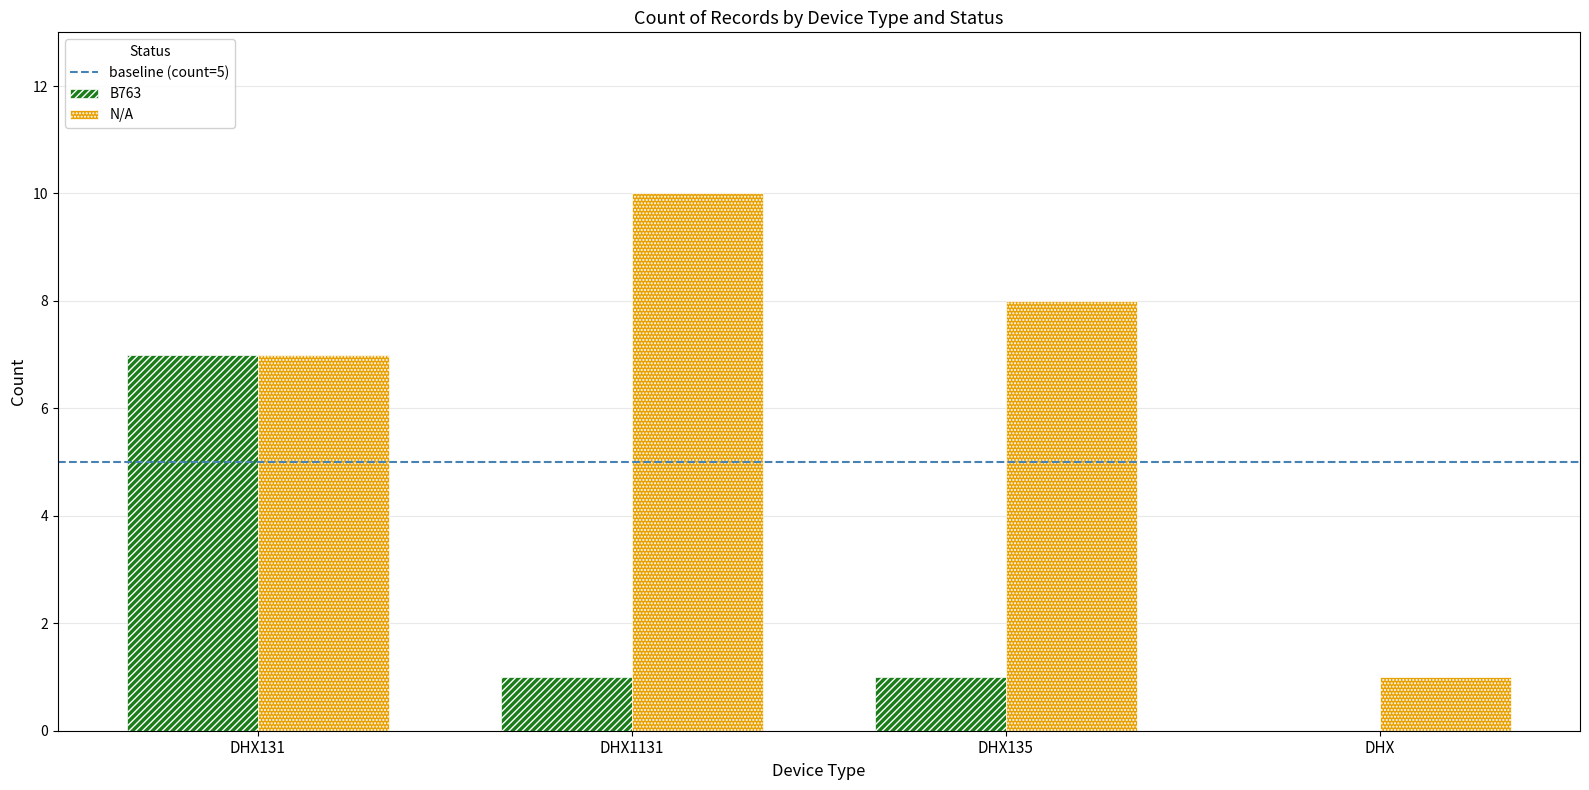

At which label does N/A reach its peak?

DHX1131